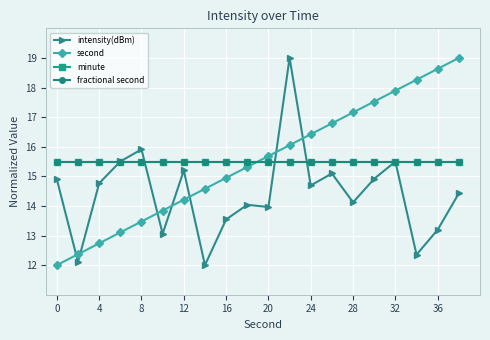

Is this an area chart (filled region under the line)?

No